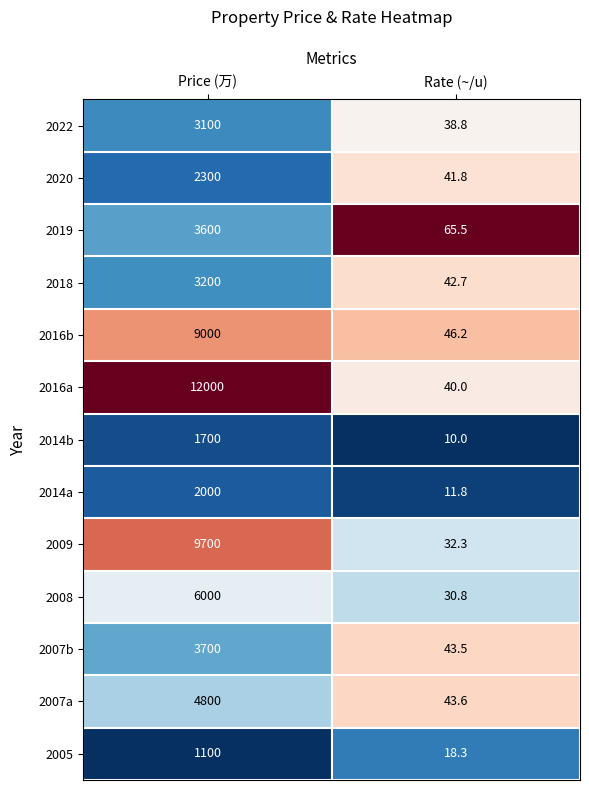

Is the value of 2014b at Price (万) greater than the value of 2016a at Rate (~/u)?

Yes